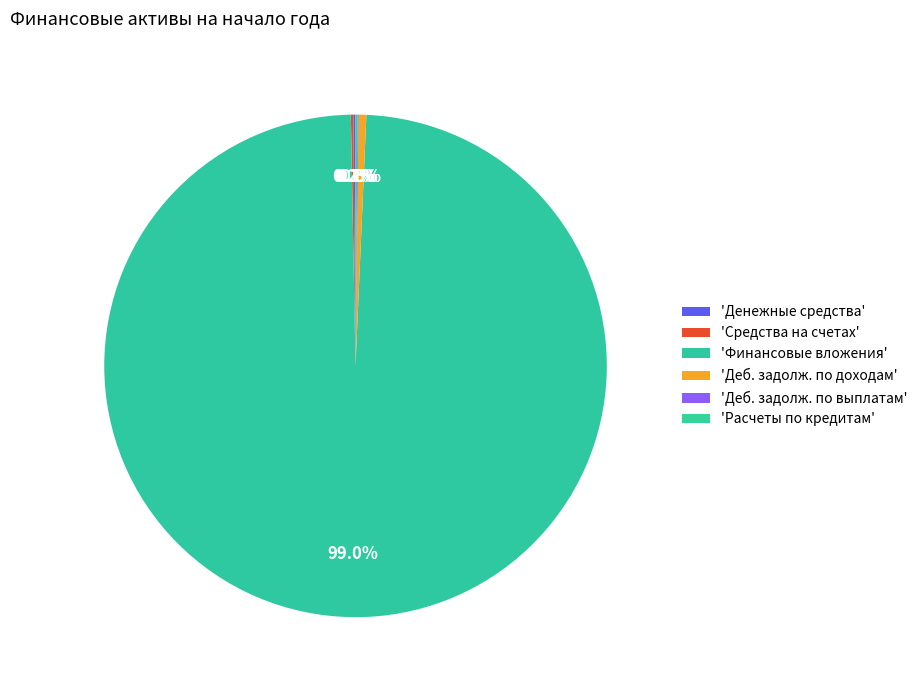

Rank the categories by value from lowest to highest.

Дебиторская задолженность по выплатам, Расчеты по кредитам, займам, Денежные средства учреждения, Средства на счетах бюджета, Дебиторская задолженность по доходам, Финансовые вложения